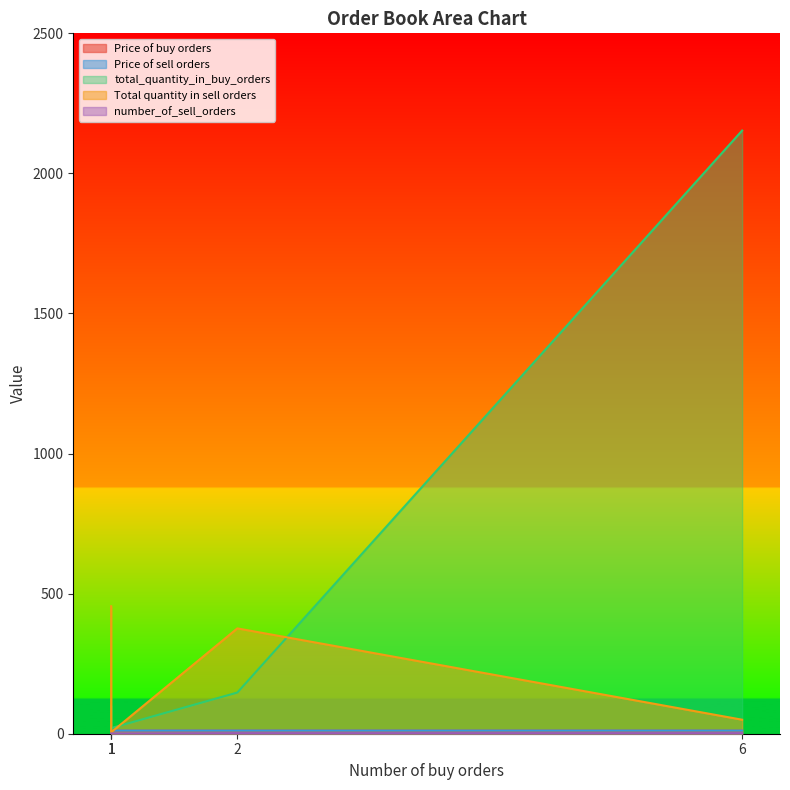

At which label is total_quantity_in_buy_orders closest to 1086?

2